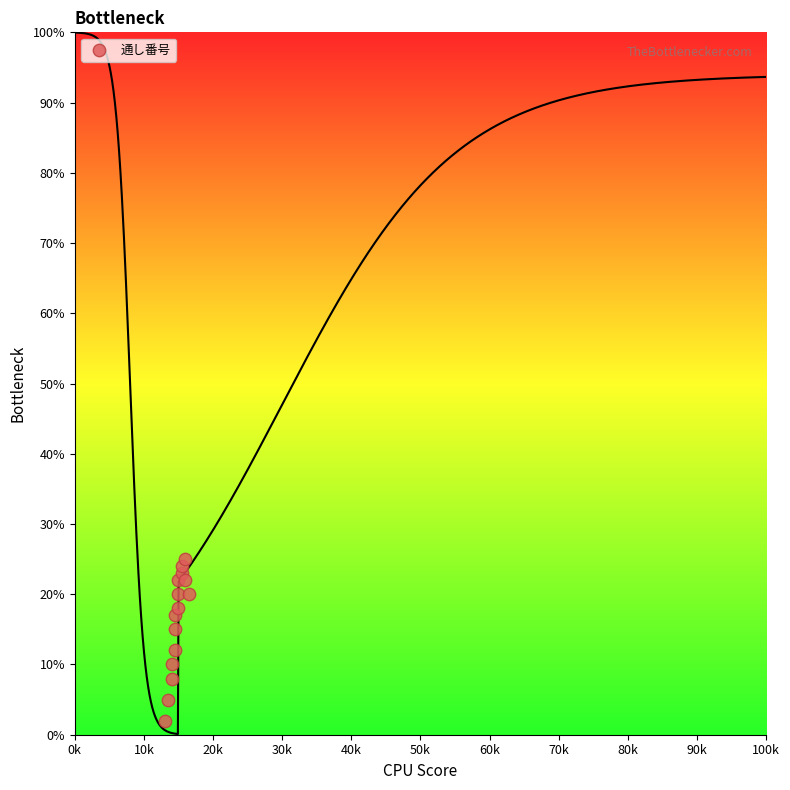

What Y value in the scatter plot is closest to 13?

12